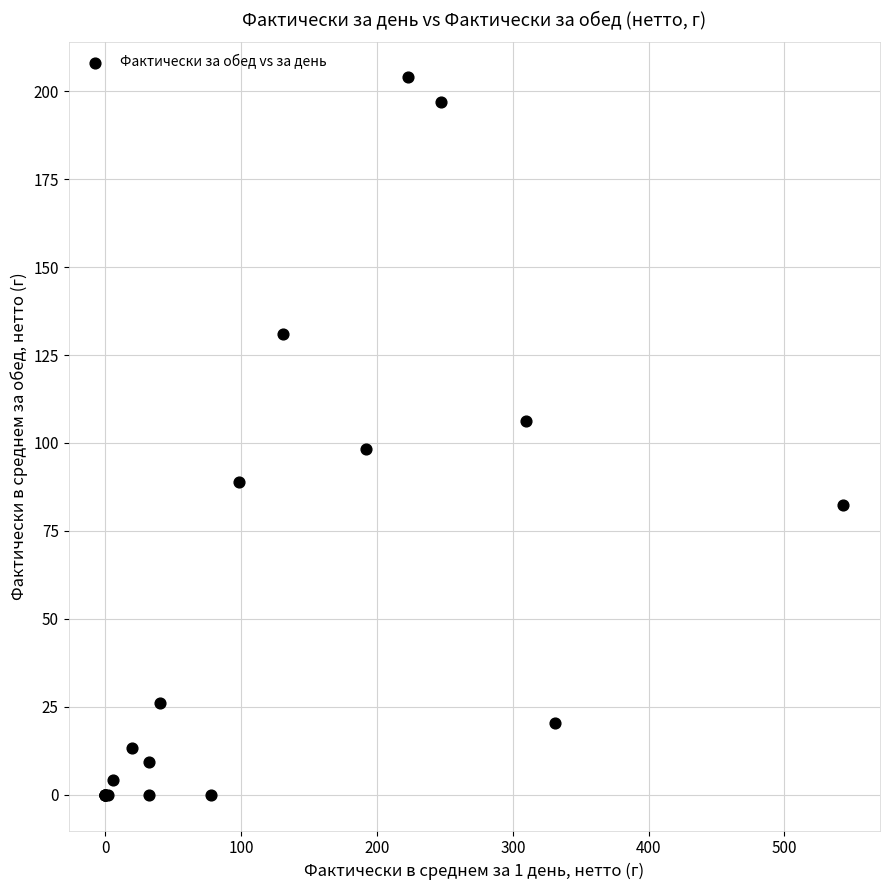

What Y value in the scatter plot is closest to 101?

98.4